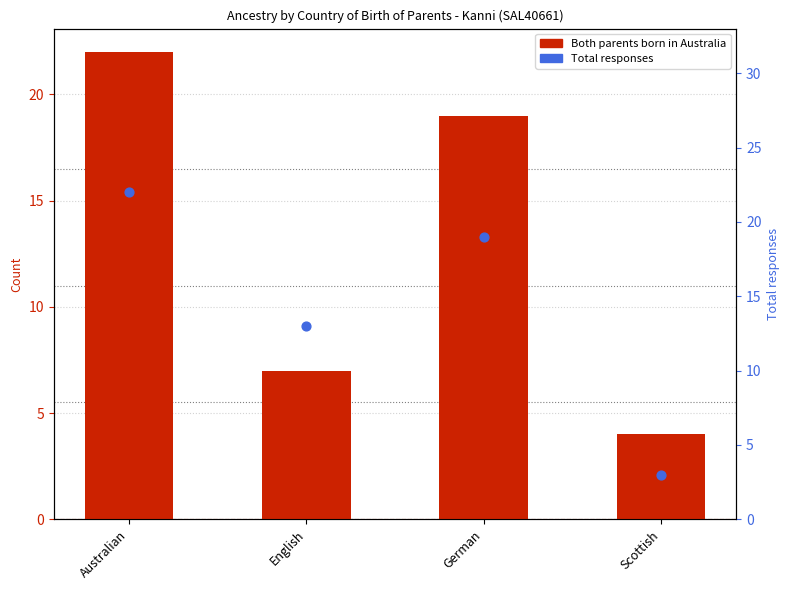

Which series contains the highest Y value?

Both parents born in Australia